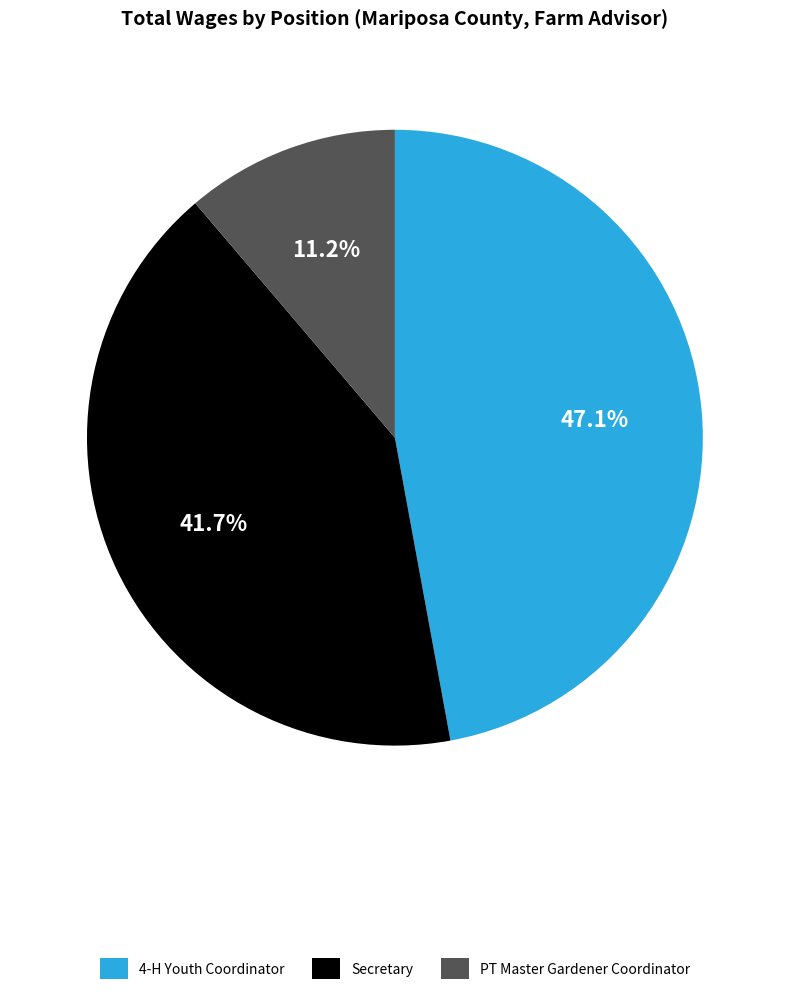

Combined, what portion of the pie is PT Master Gardener Coordinator and 4-H Youth Coordinator?

58.3%